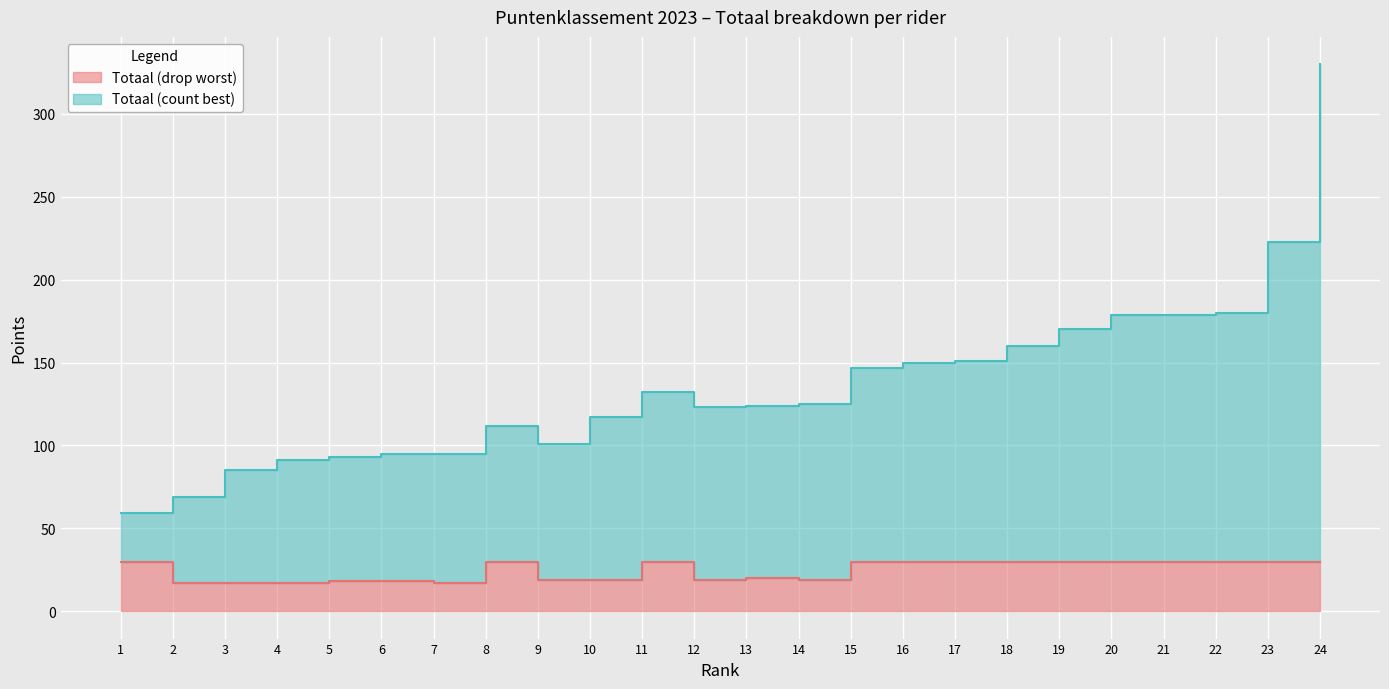

At 5, list the series in order from largest to smallest.

Totaal (count best), Totaal (drop worst)